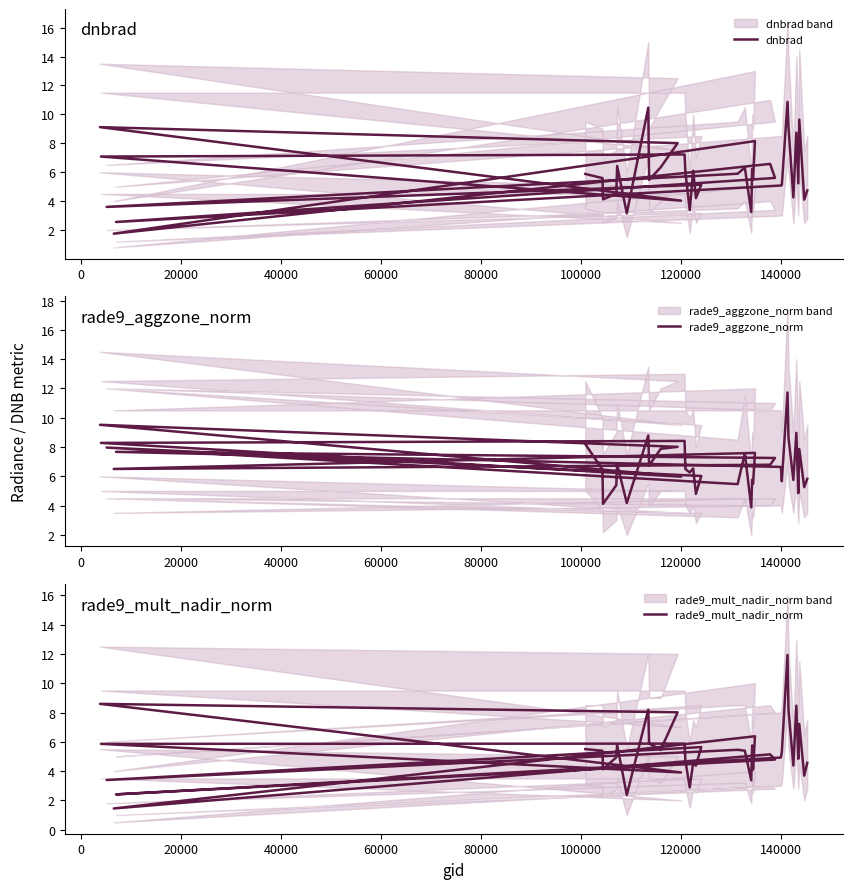

How many values in the rade9_aggzone_norm series exceed 6?

26